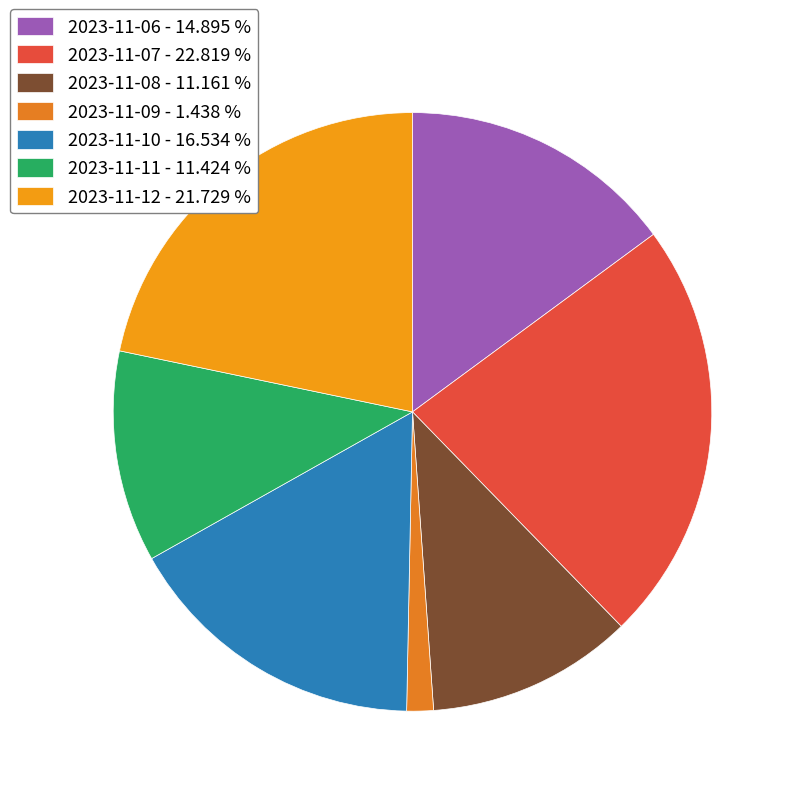

The 2023-11-09 slice represents 1% of the pie. True or false?

True